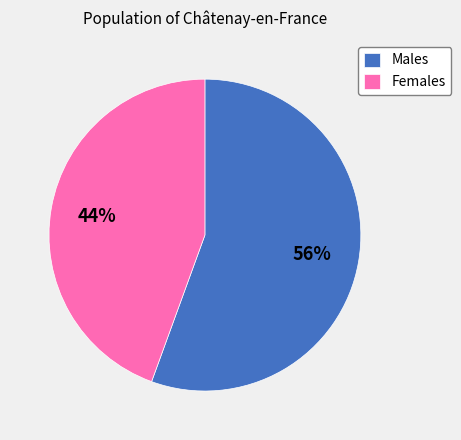

What percentage is the Females slice, to the nearest percent?

44%